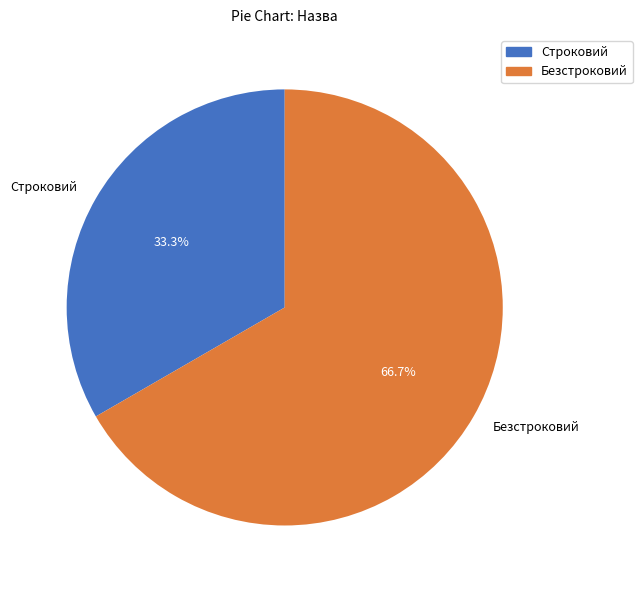

To the nearest percent, what portion does Безстроковий represent?

67%